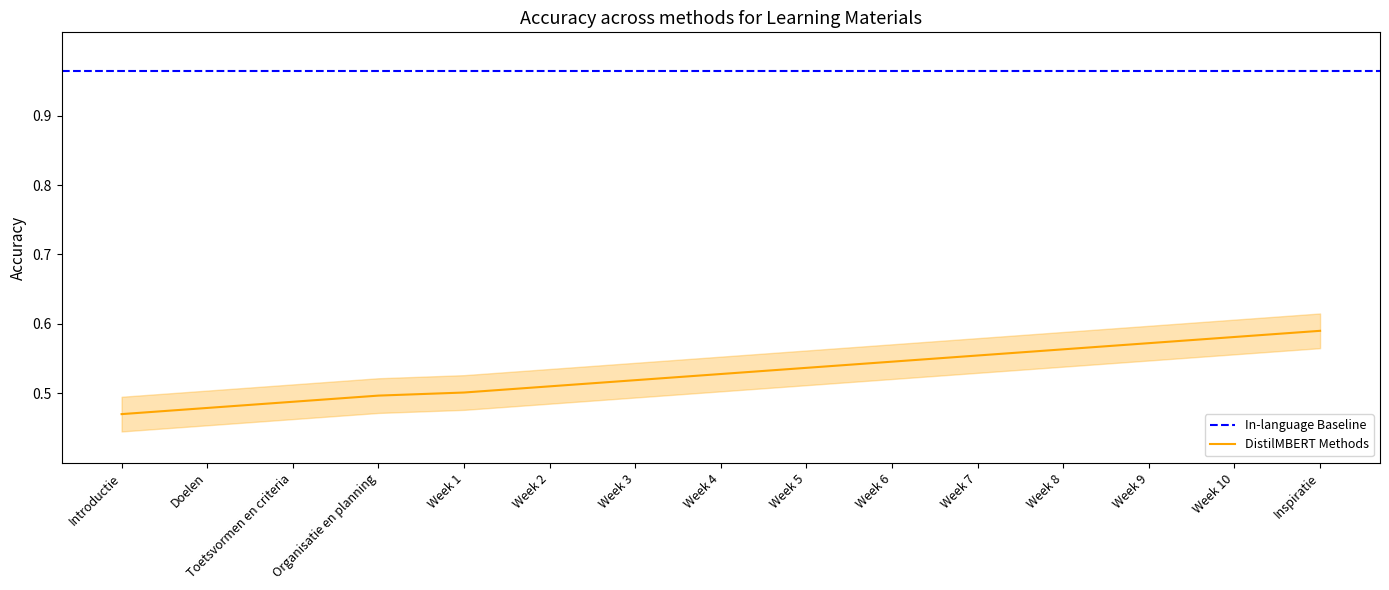

What is the smallest value displayed?

0.5